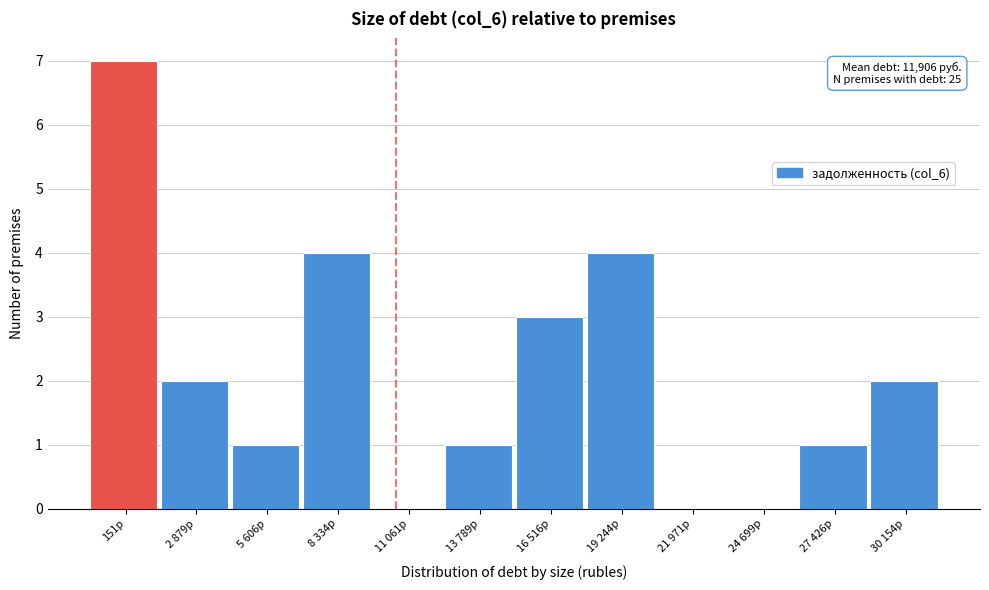

Reading right to left, list all the values displayed in this chart.

30 154р=2	27 426р=1	24 699р=0	21 971р=0	19 244р=4	16 516р=3	13 789р=1	11 061р=0	8 334р=4	5 606р=1	2 879р=2	151р=7